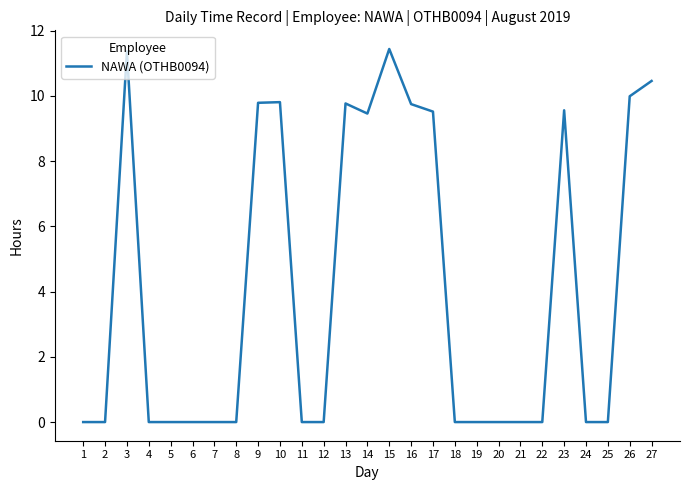

What is the change in value from 2 to 10?

+9.8